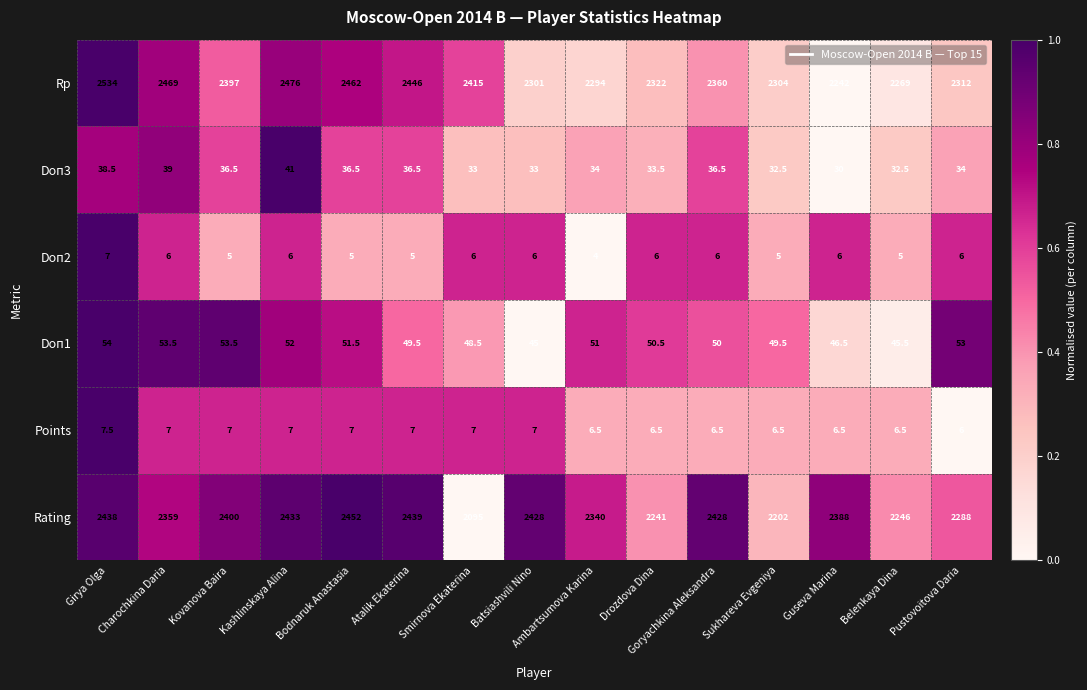

Between Atalik Ekaterina and Drozdova Dina, which series saw the biggest shift?

Rating